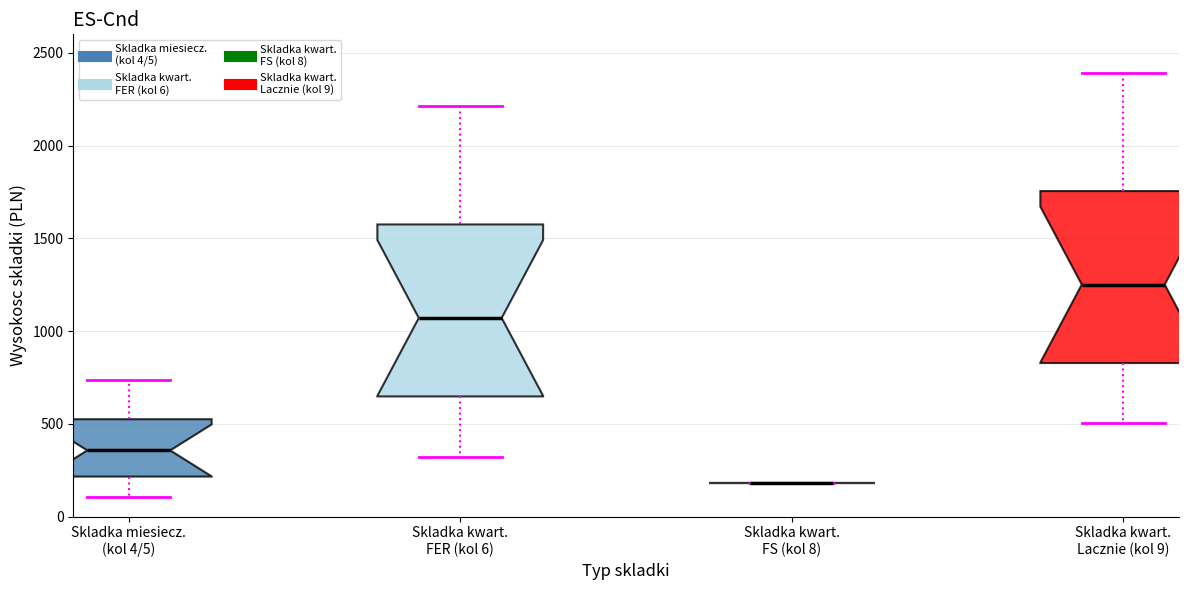

Reading left to right, transcribe this box plot: for each box, give where its median line is, the range the box spans, and where its two whiskers end, as read against the y-axis. The values are not printed on the chart, so give them approximately, as read against the axis.

Skladka miesiecz. (kol 4/5): median 350, box 200 to 550, whiskers 100 to 750
Skladka kwart. FER (kol 6): median 1050, box 650 to 1600, whiskers 300 to 2200
Skladka kwart. FS (kol 8): box collapsed to a line at 200, whiskers 200 to 200
Skladka kwart. Lacznie (kol 9): median 1250, box 850 to 1750, whiskers 500 to 2400